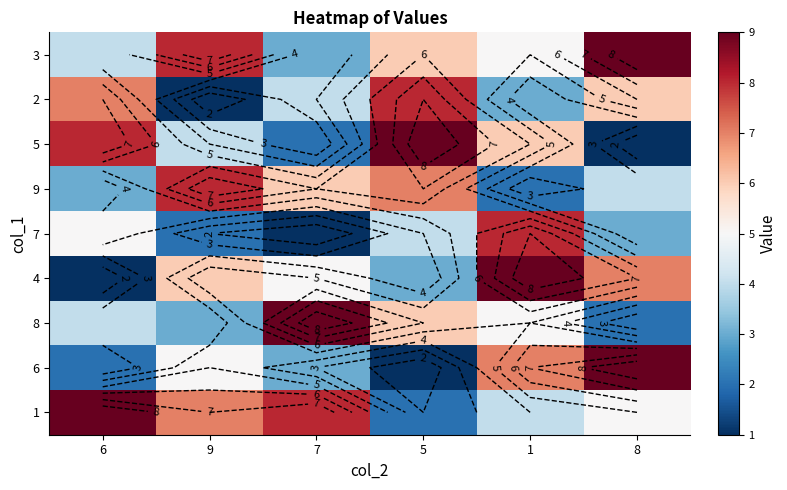

What is the sum of the 7 values at 7 and 1?

9